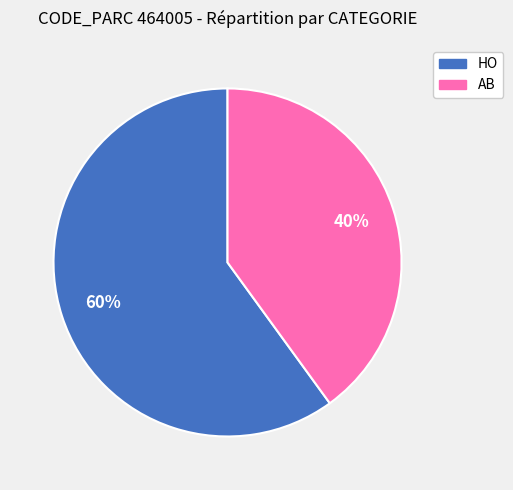

How many segments does this pie chart have?

2